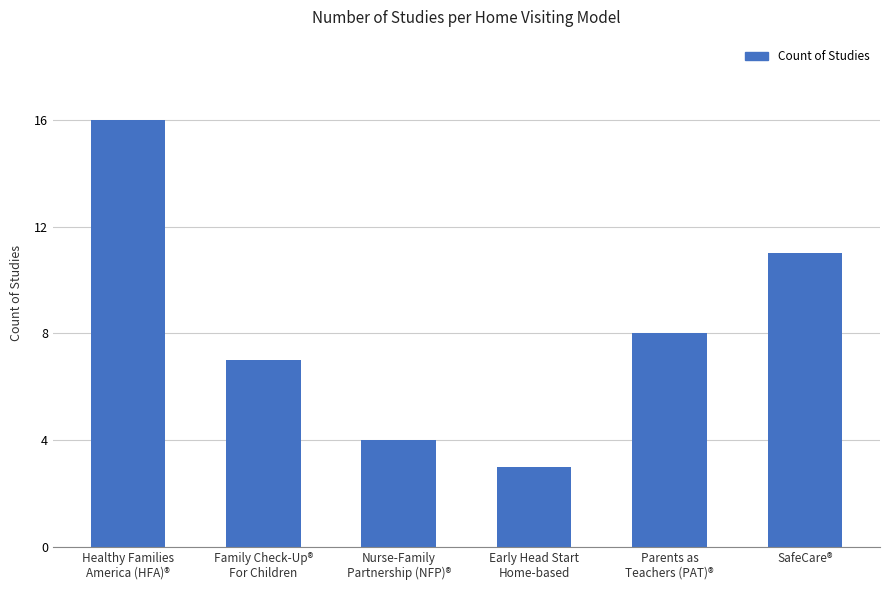

What is the label of the 2nd bar from the right?

Parents as
Teachers (PAT)®